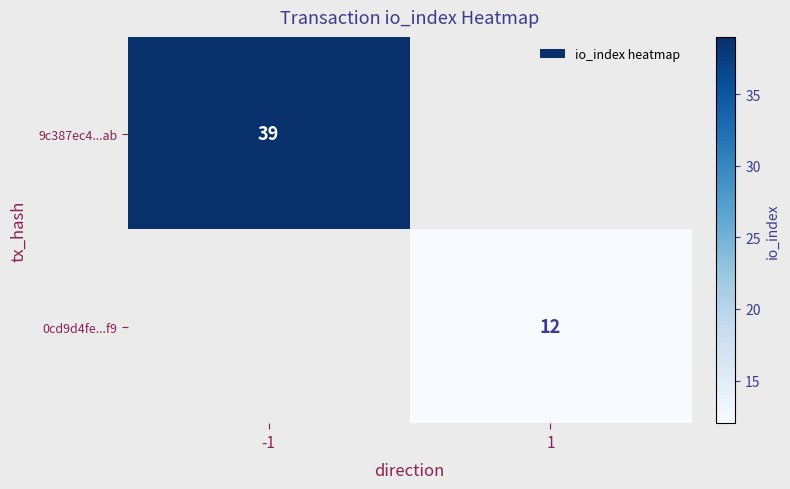

What is the maximum value shown in the chart?

39.0